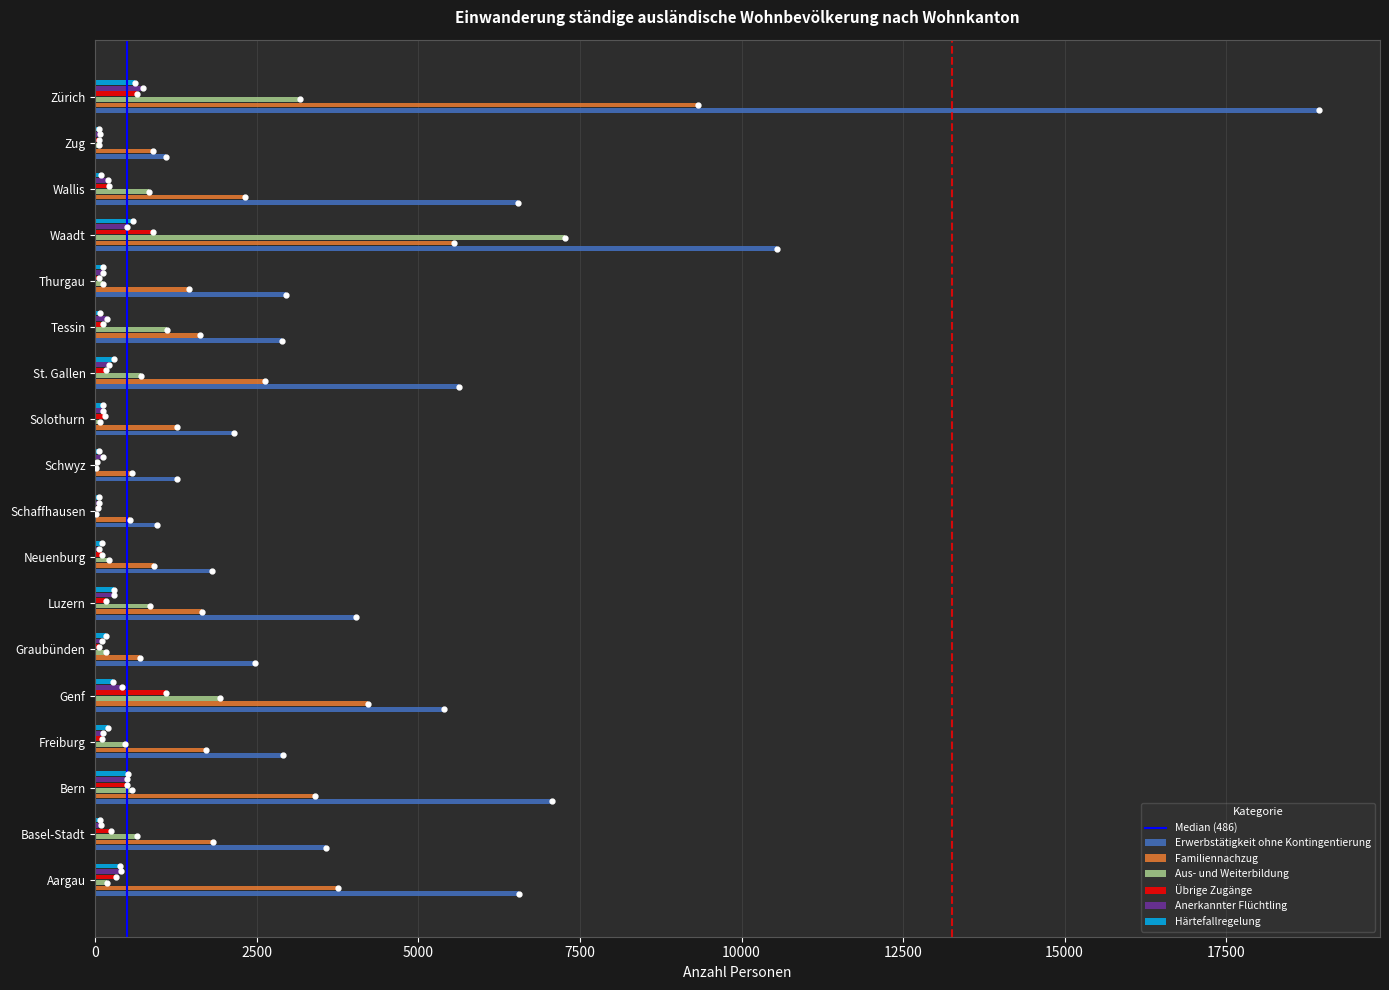

What is the sum of all Familiennachzug values?

44279